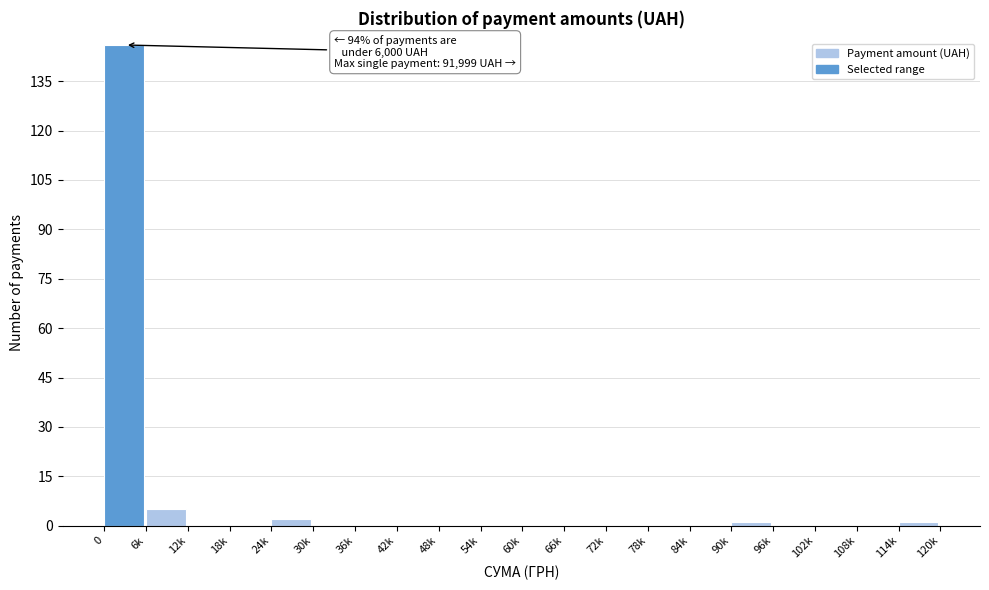

Reading left to right, transcribe all the data shown in this chart.

0=146	6k=5	12k=0	18k=0	24k=2	30k=0	36k=0	42k=0	48k=0	54k=0	60k=0	66k=0	72k=0	78k=0	84k=0	90k=1	96k=0	102k=0	108k=0	114k=1